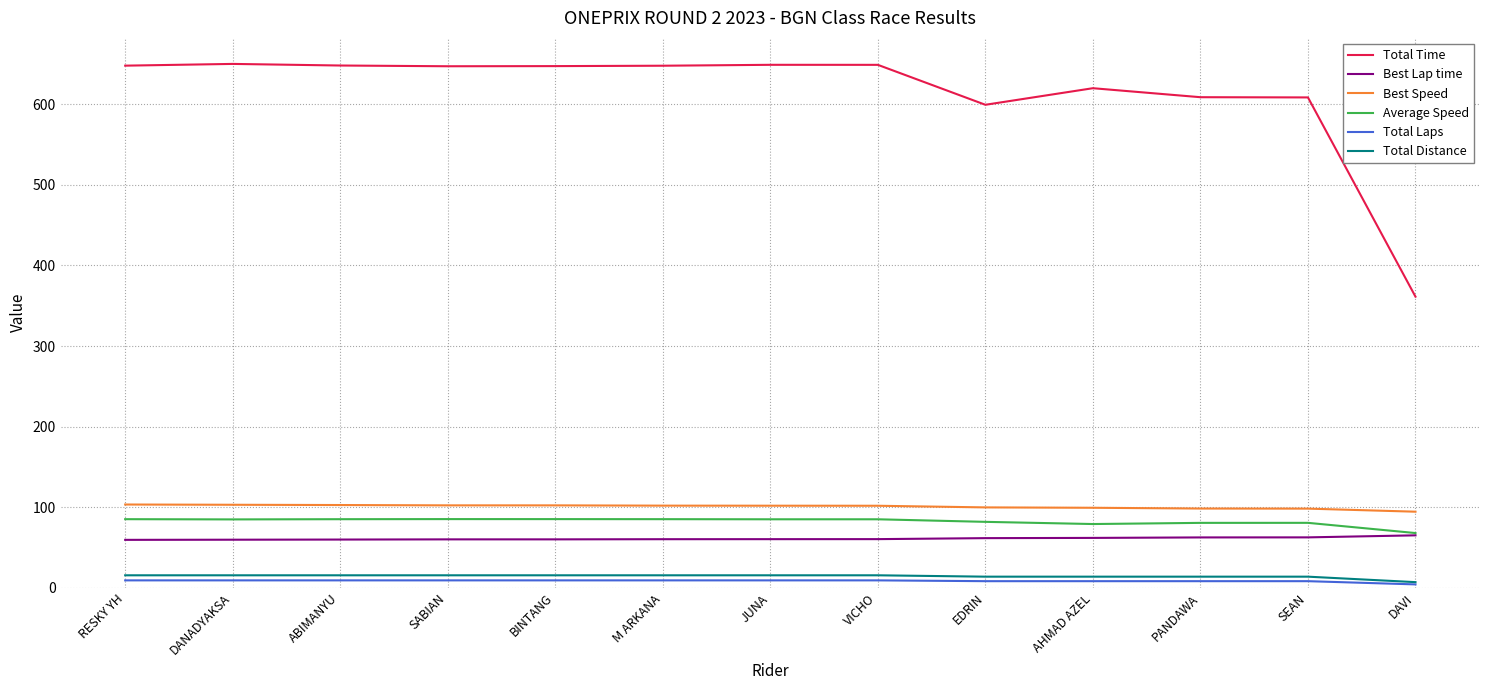

How many series are shown in this chart?

6